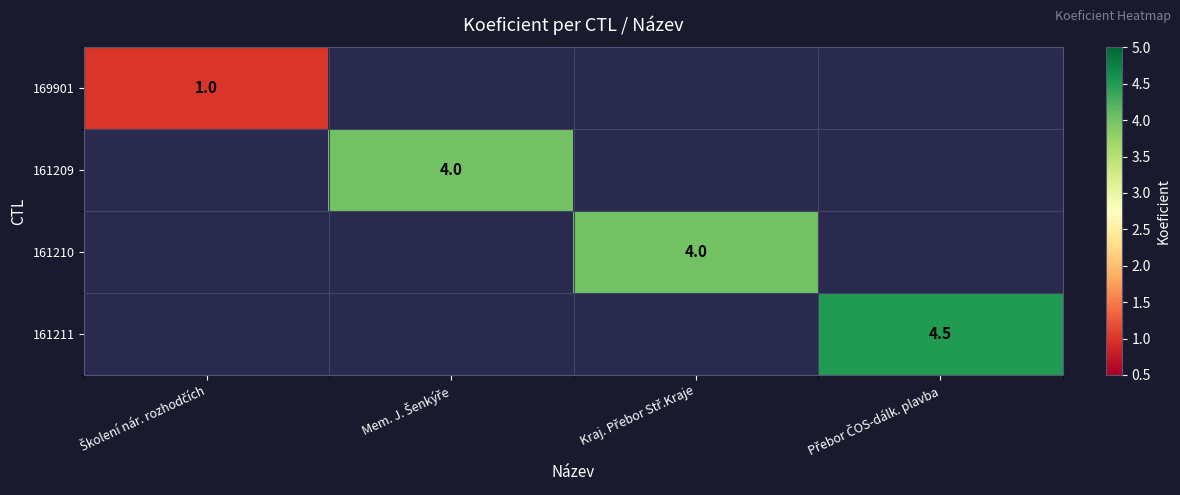

What is the minimum value shown in the chart?

1.0